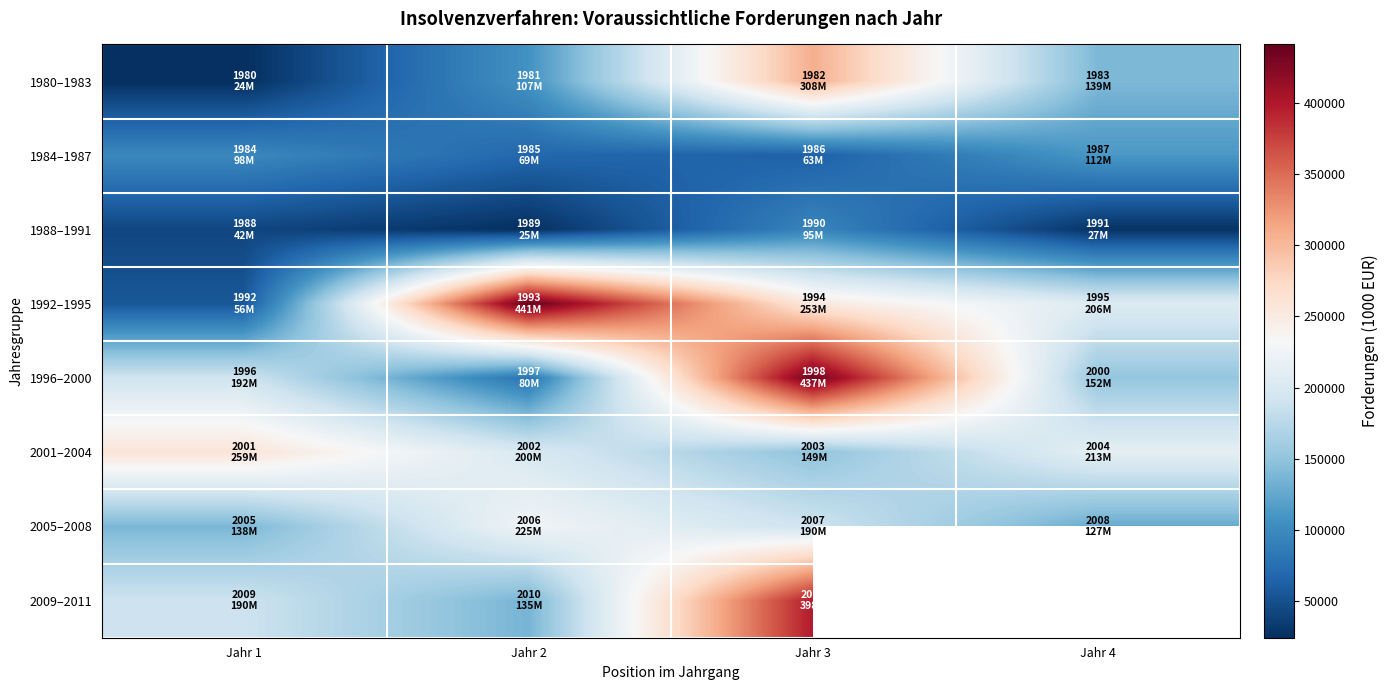

What is the difference between the highest and lowest values at Jahr 4?

185595.8